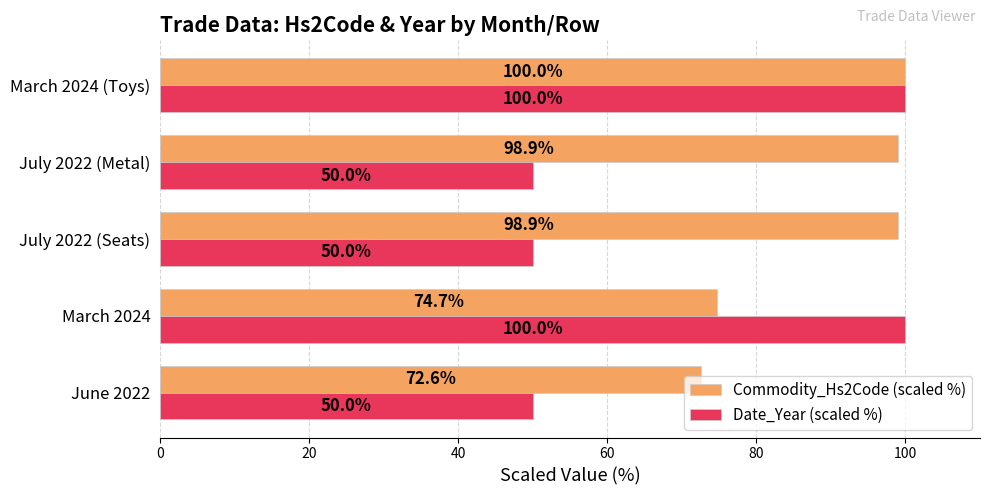

What is the average value of the Commodity_Hs2Code (scaled %) series?

89.1